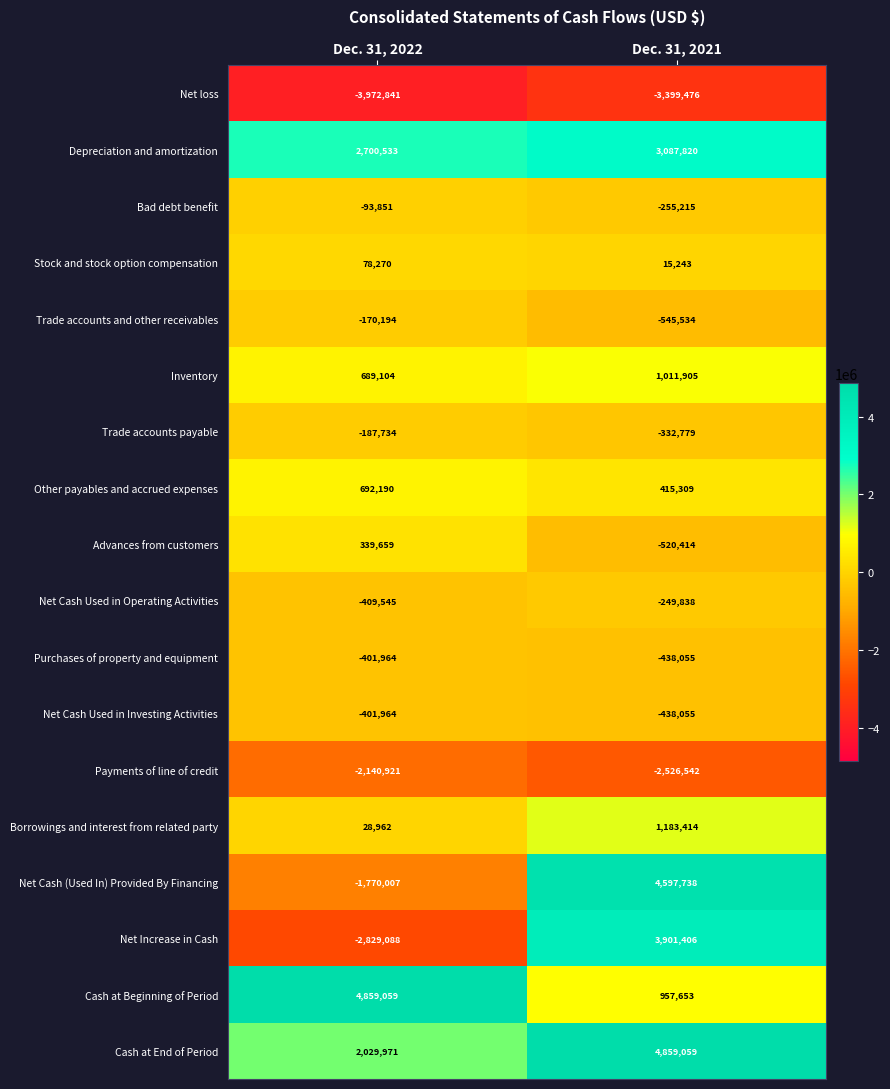

At which category is the sum across all series the highest?

Dec. 31, 2021